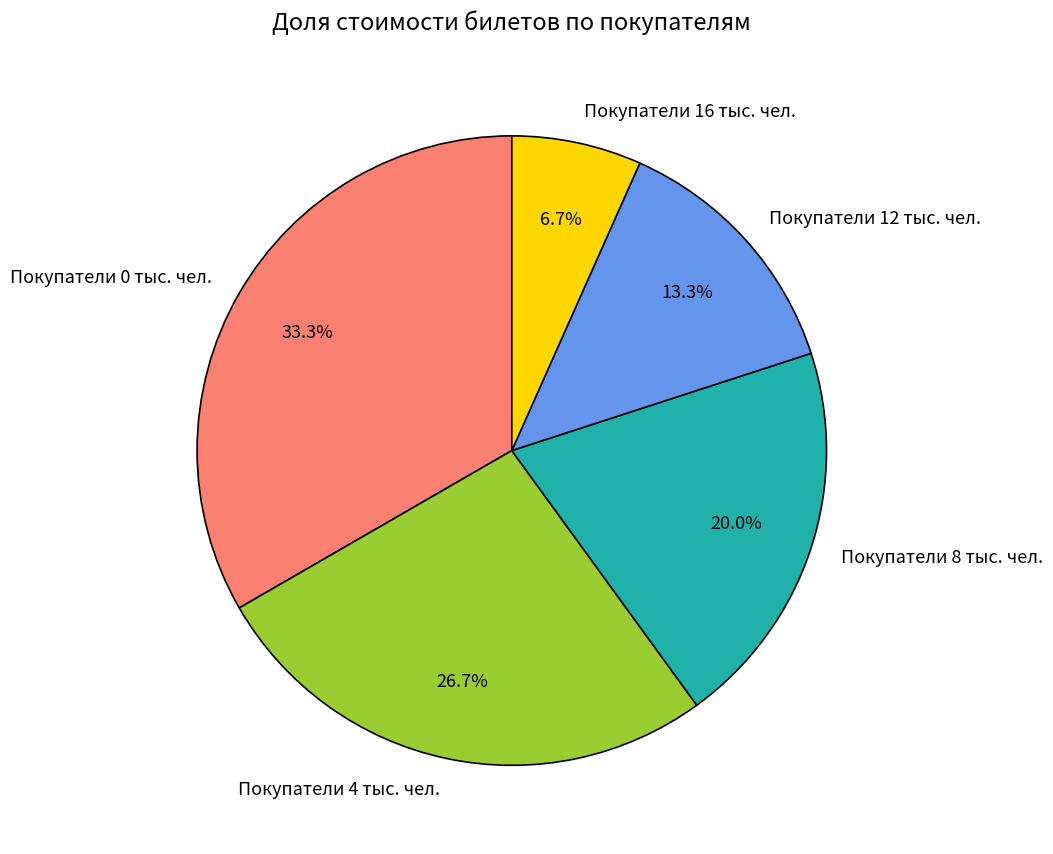

Rank the categories by value from highest to lowest.

Покупатели 0 тыс. чел., Покупатели 4 тыс. чел., Покупатели 8 тыс. чел., Покупатели 12 тыс. чел., Покупатели 16 тыс. чел.